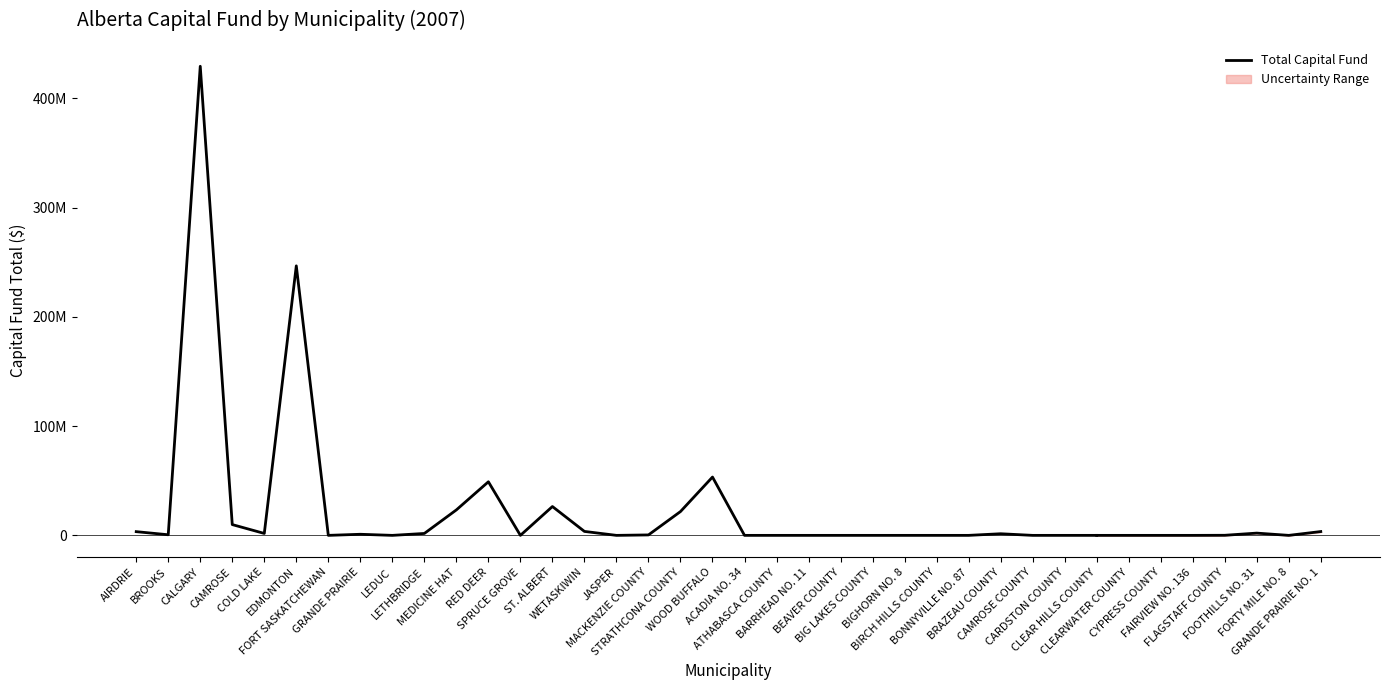

What is the maximum value shown in the chart?

429485000